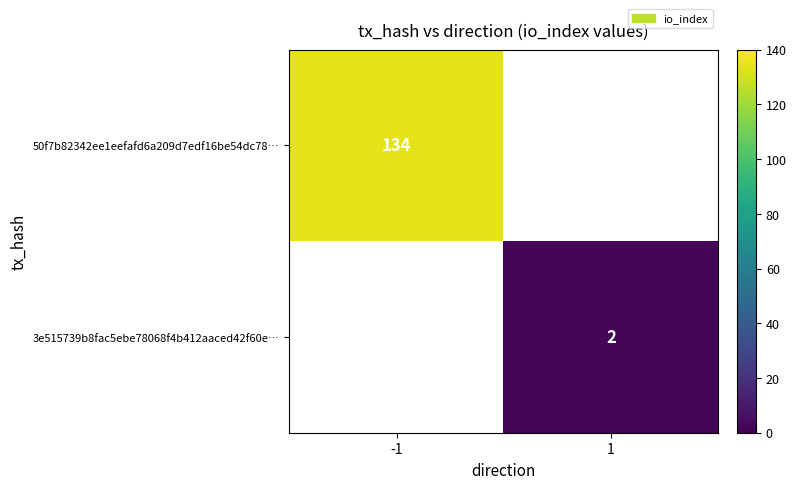

True or false: 3e515739b8fac5ebe78068f4b412aaced42f60e… has a value of 3 at 1.

False